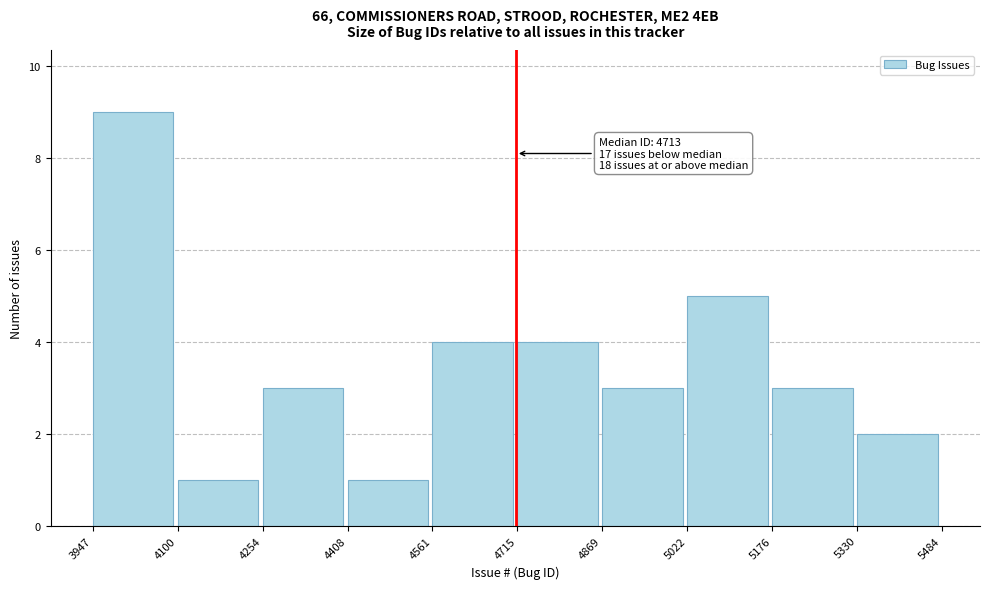

Over which range of the x-axis is the bar tallest?

3947 to 4100